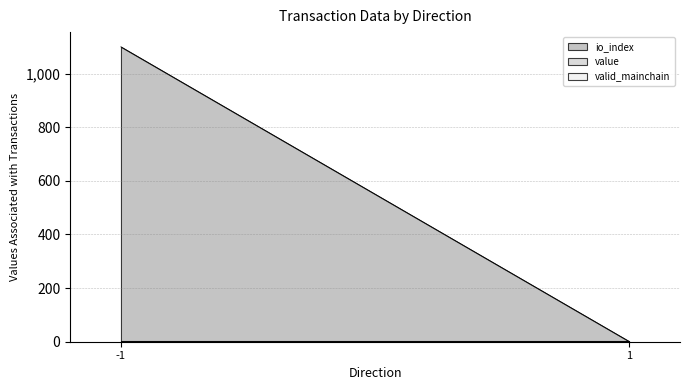

Between -1 and 1, which series saw the biggest shift?

io_index